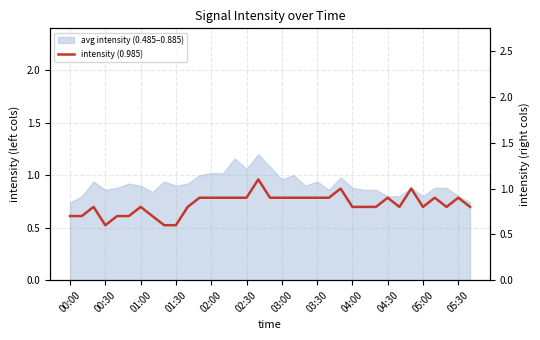

What is the smallest value displayed?

0.6